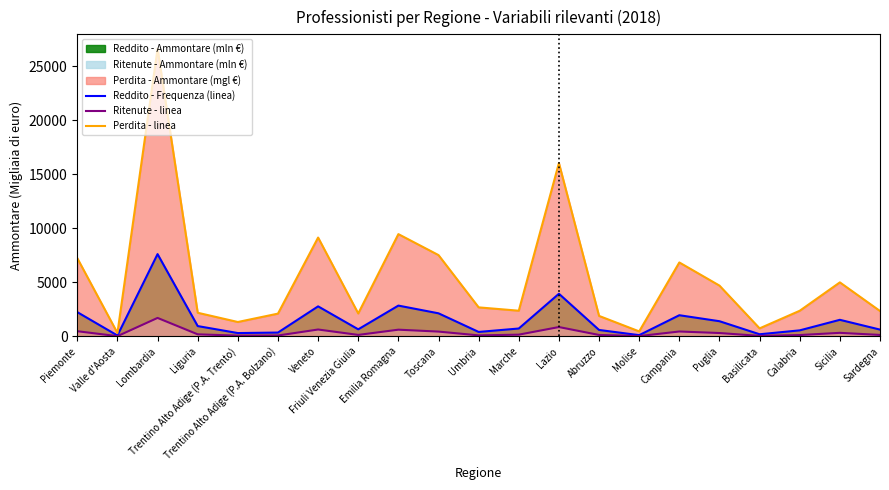

What is the value of the Perdita - linea point at the 8th from the left?

2119.0